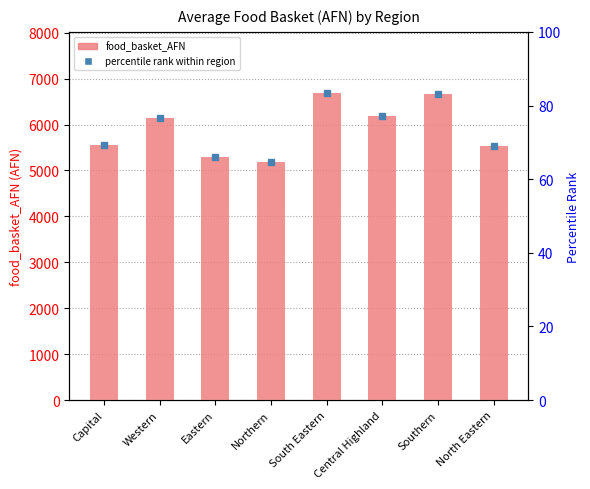

Reading right to left, list all the values displayed in this chart.

North Eastern=5531.5	Southern=6656.4	Central Highland=6177.9	South Eastern=6682.0	Northern=5182.2	Eastern=5295.1	Western=6143.5	Capital=5560.3